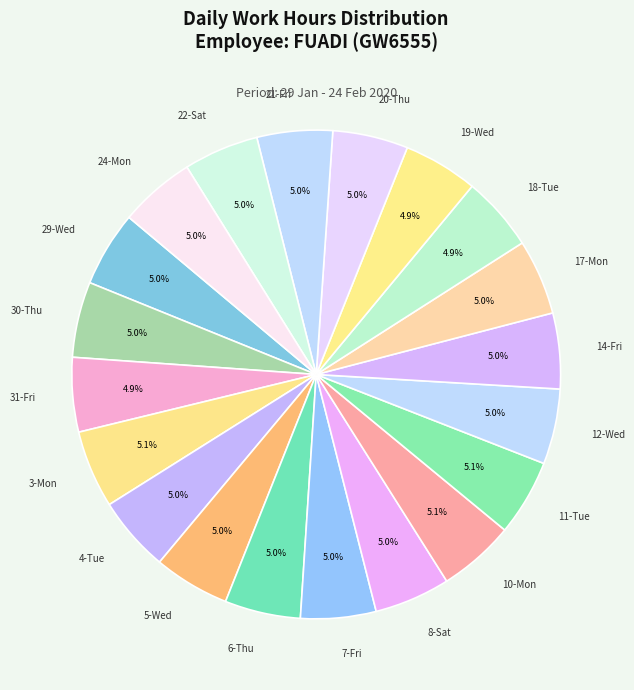

What percentage is the 7-Fri slice, to the nearest percent?

5%